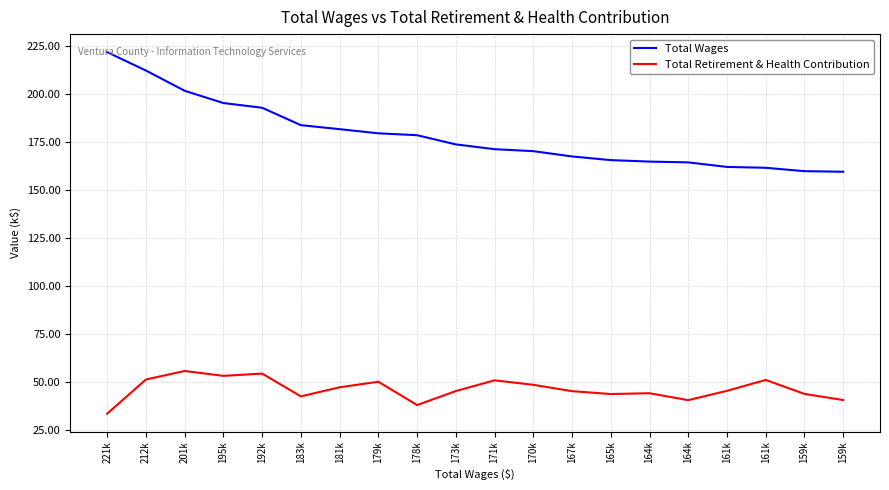

What are all the series names shown in the legend?

Total Wages, Total Retirement & Health Contribution